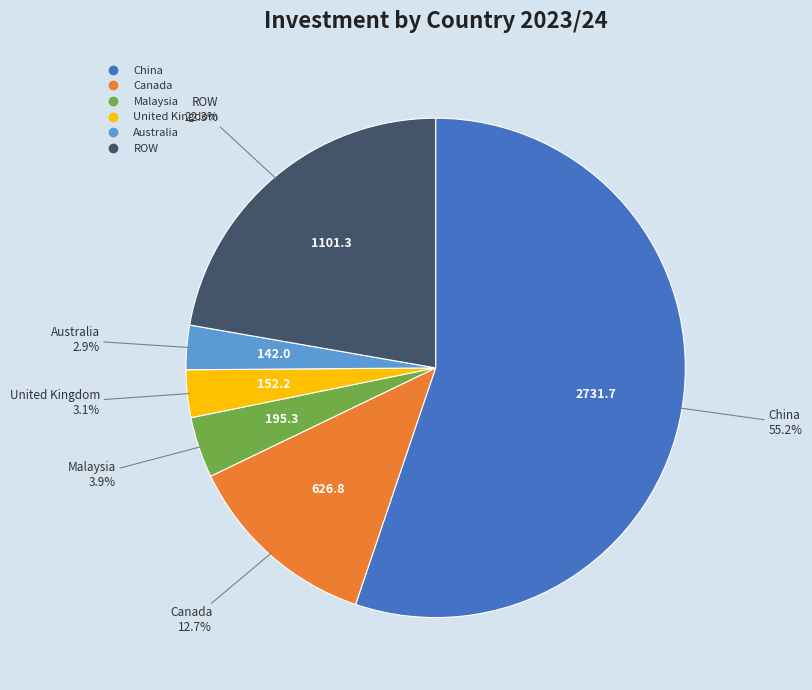

To the nearest percent, what percentage of the pie is China?

55%